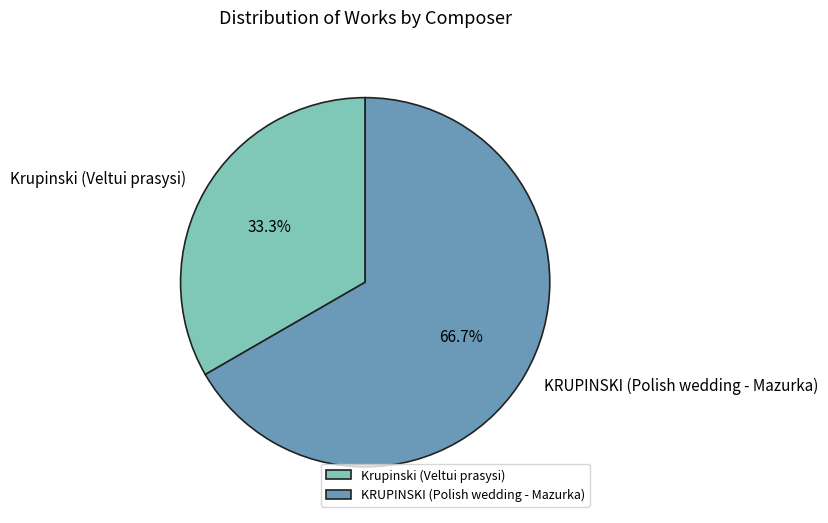

What is the total percentage of KRUPINSKI (Polish wedding - Mazurka) and Krupinski (Veltui prasysi)?

100.0%